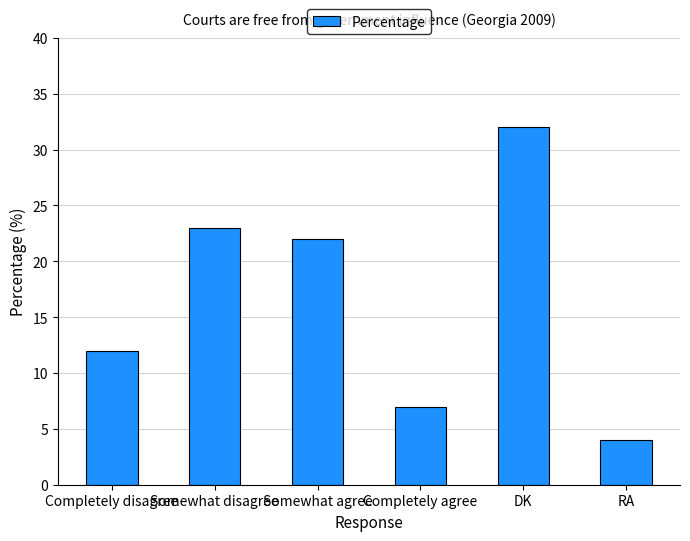

What is the sum of the values at RA and DK?

36